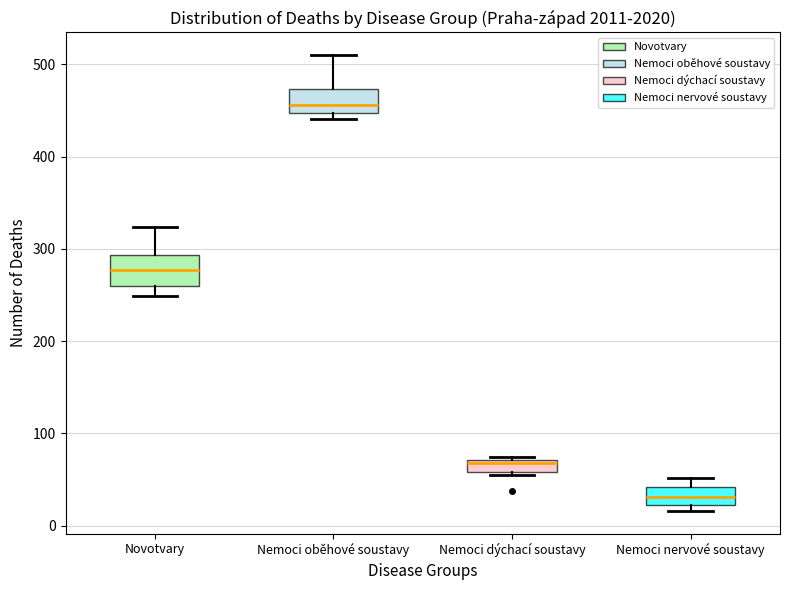

Where is the lower edge of the box for Nemoci nervové soustavy on the y-axis? The values are not printed on the chart, so give them approximately, as read against the axis.

20